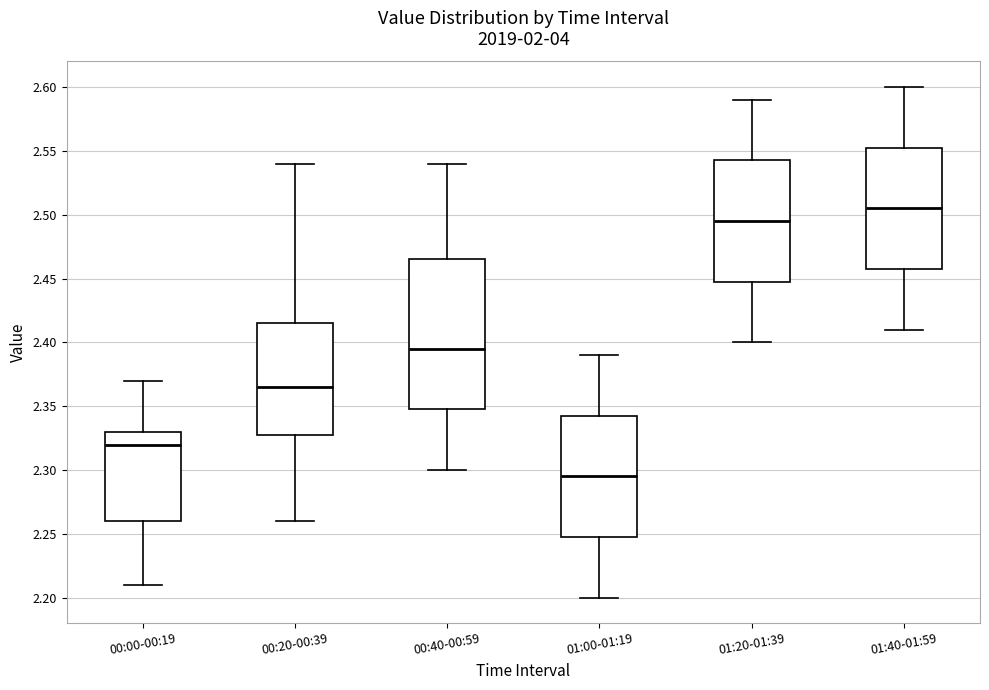

Which box is the tallest, from its lower edge to its upper edge?

00:40-00:59